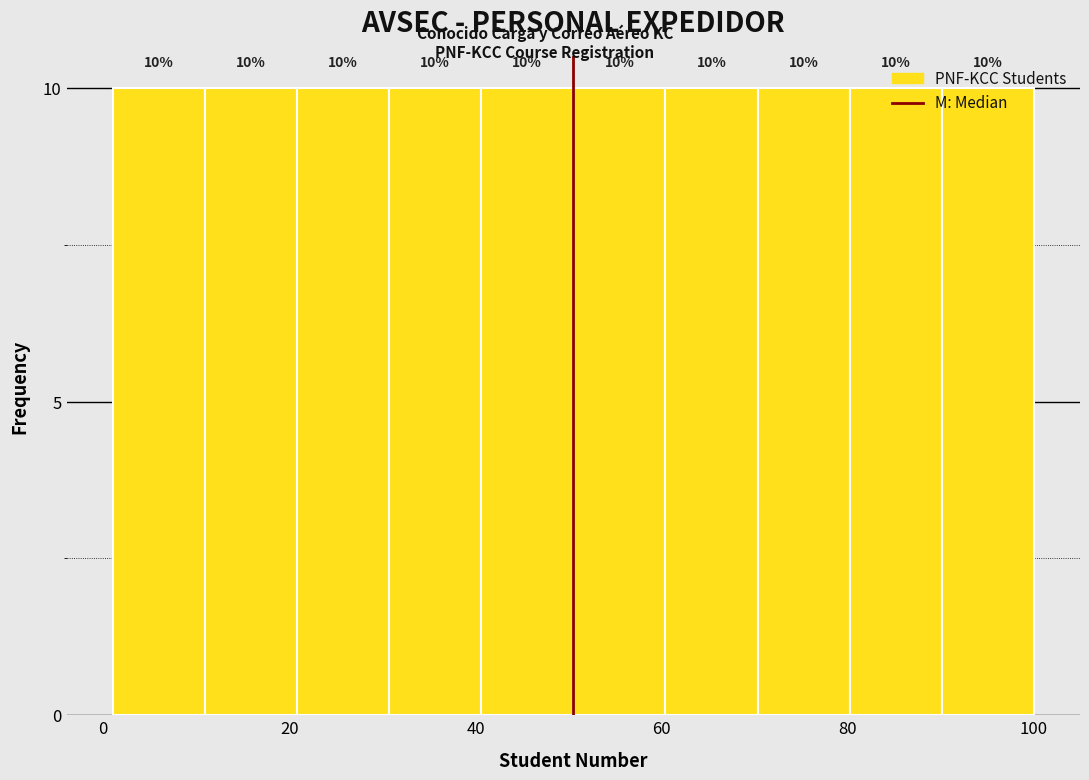

What is the height of the bar covering 2 to 10 on the x-axis? The bar edges are not printed on the chart, so give them approximately, as read against the axis.

10